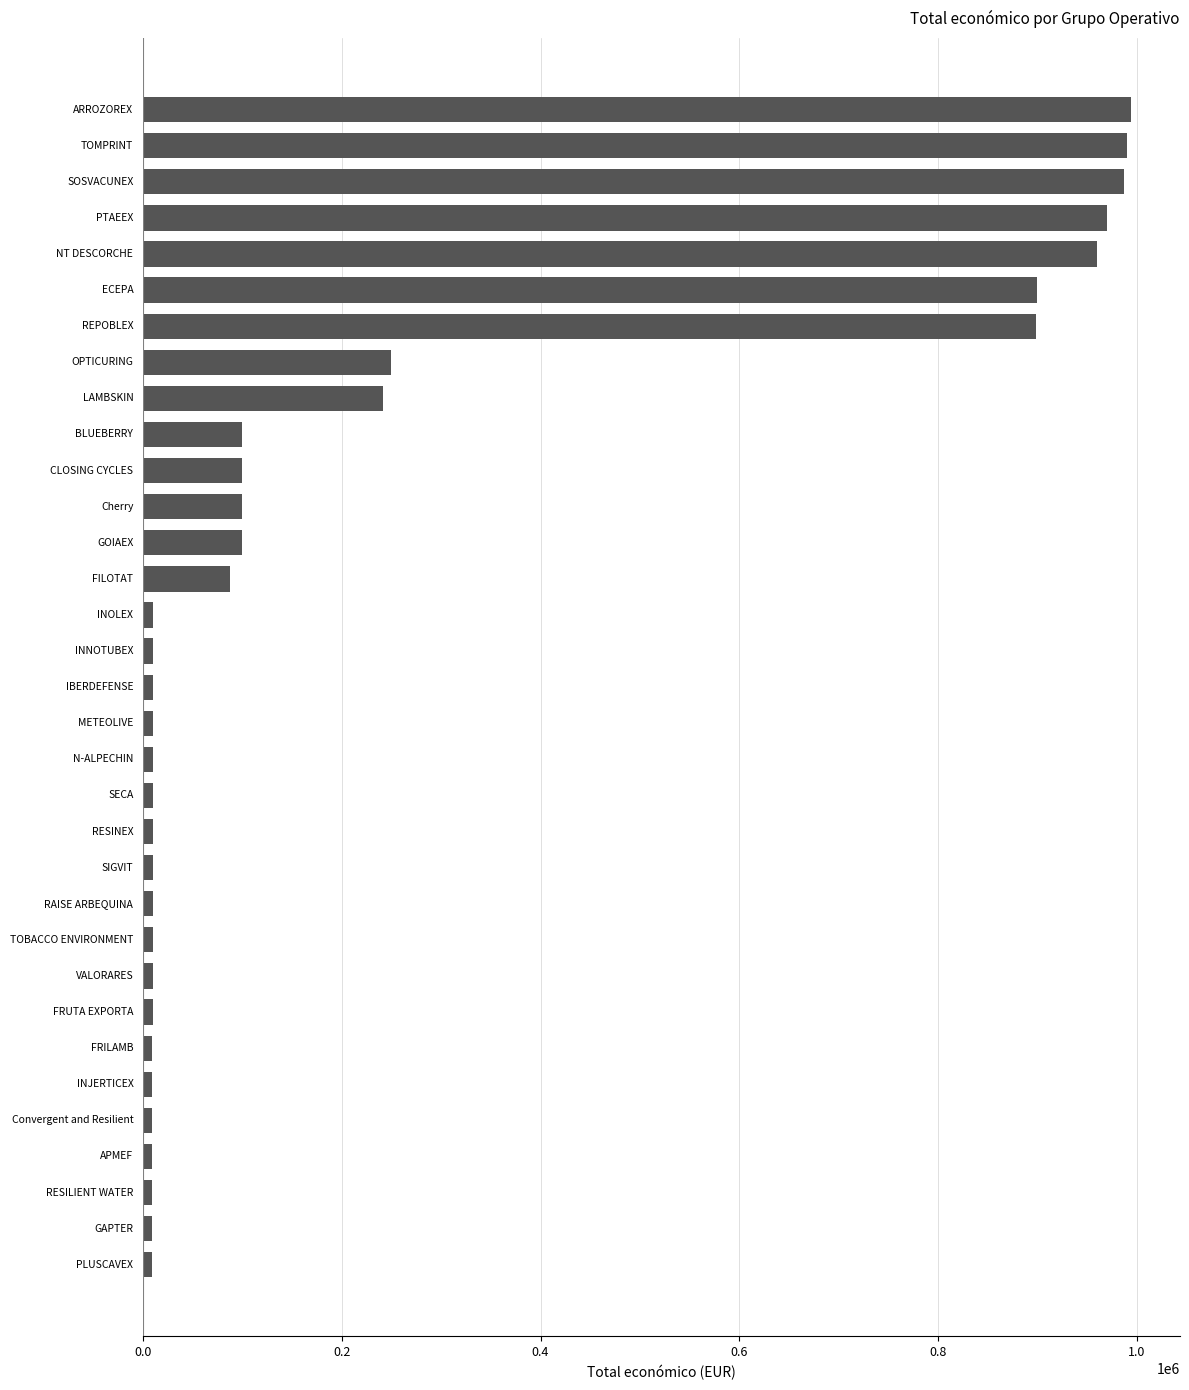

What is the difference between the second highest and minimum values?

980973